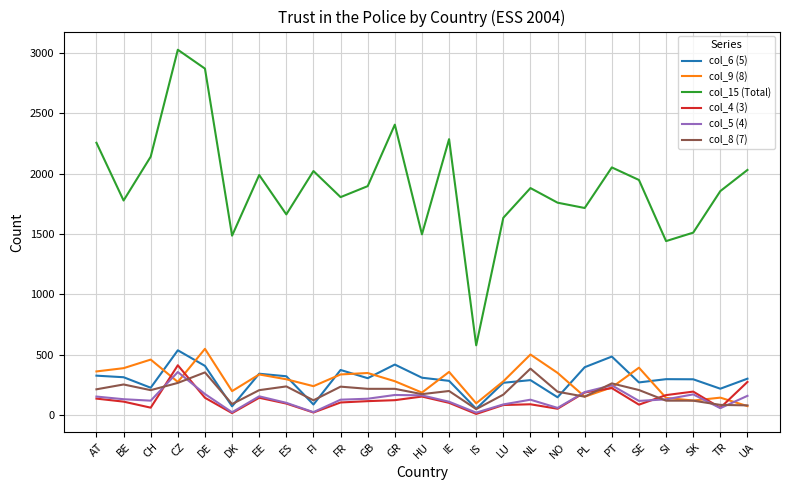

The col_9 (8) series shows 143 at GB. True or false?

False